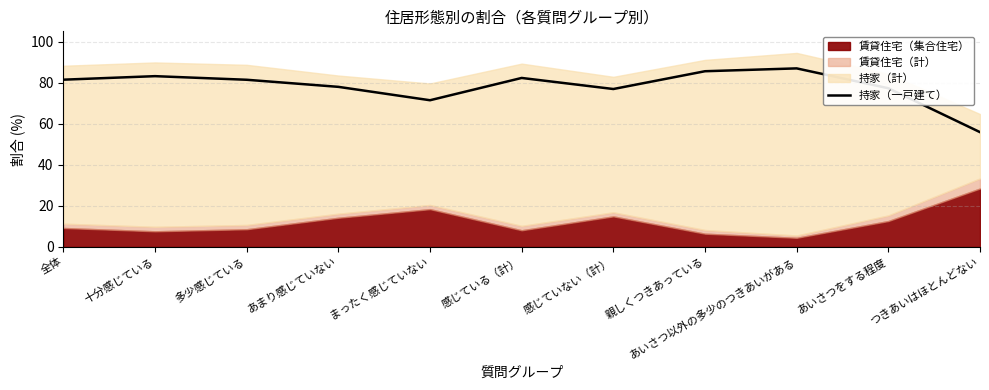

What is the label of the 8th point from the left?

親しくつきあっている